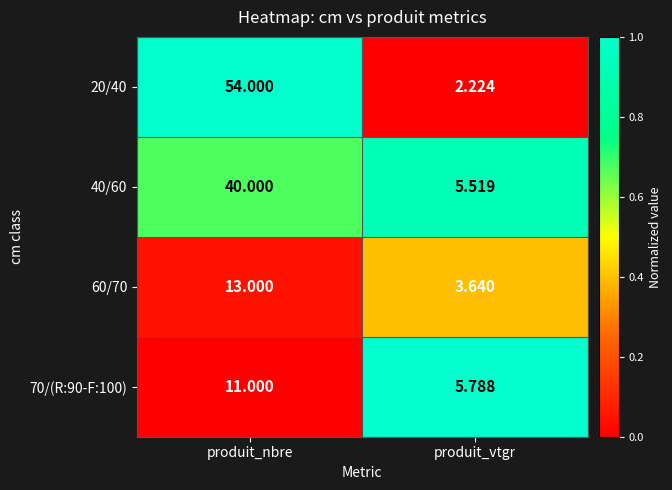

Which category has the lowest value across all series?

produit_vtgr